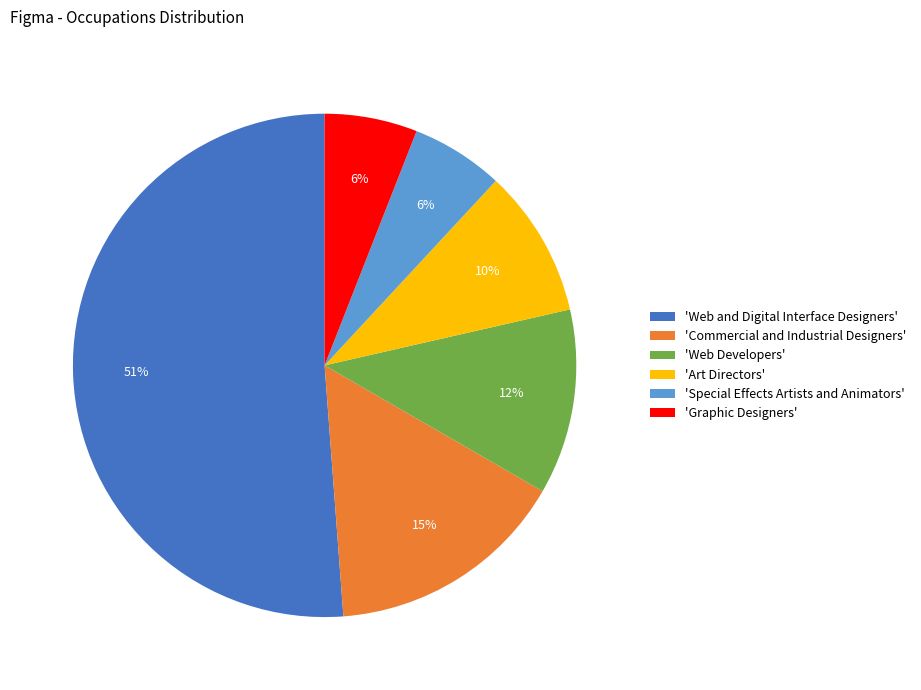

Do 'Special Effects Artists and Animators' and 'Graphic Designers' together represent more than half of the pie?

No